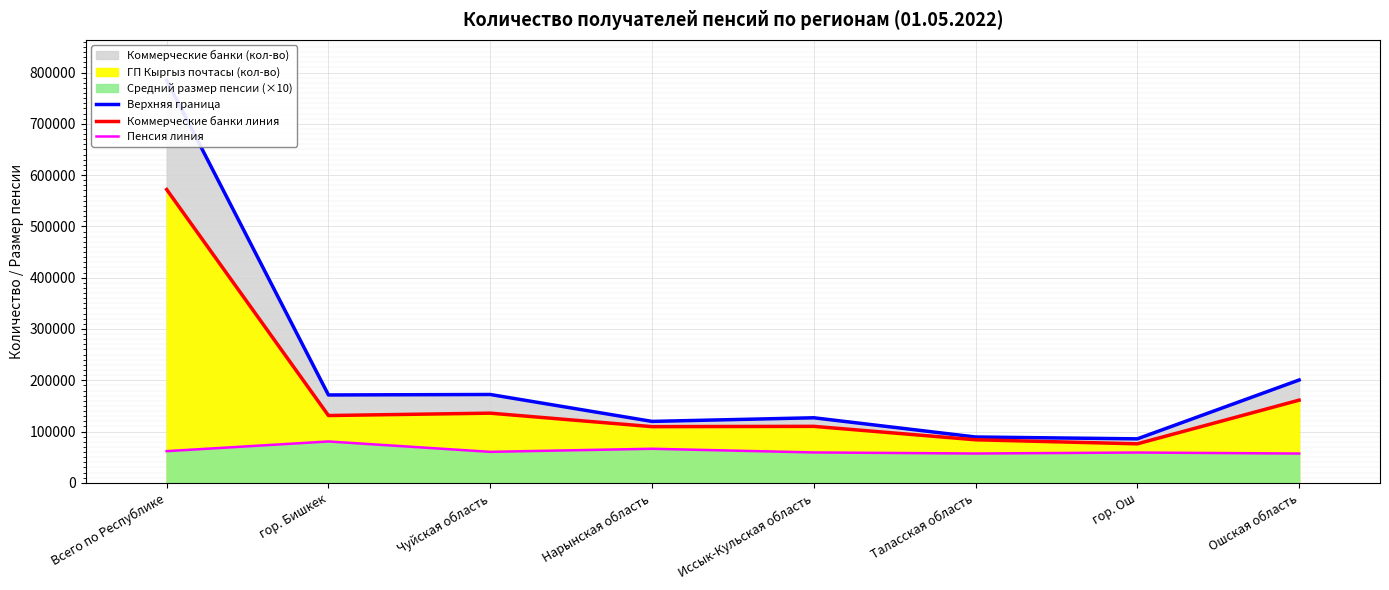

What is the total value across all series at гор. Ош?

221034